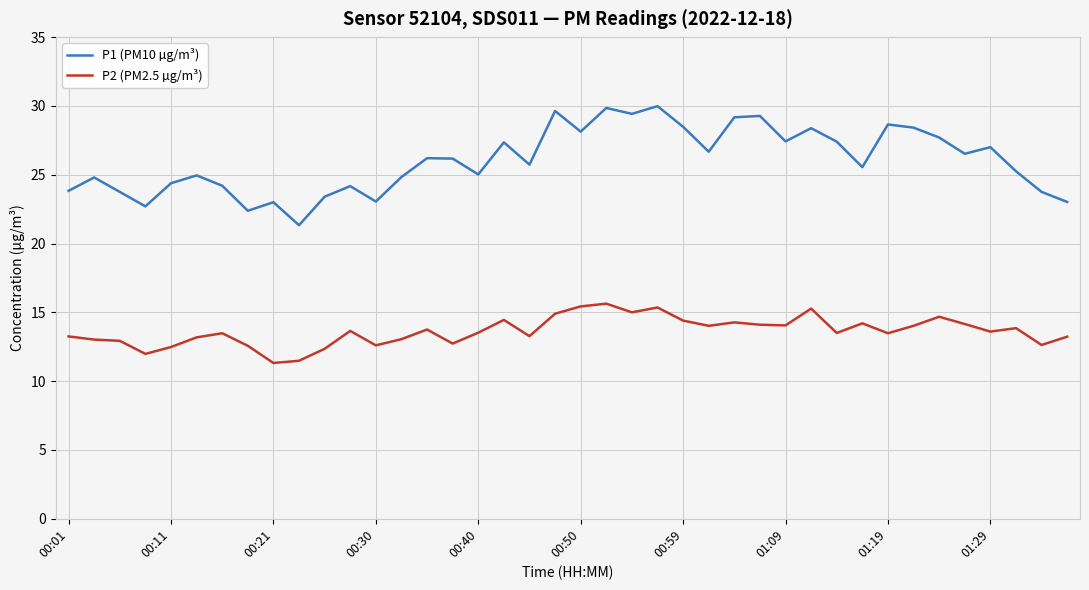

What is the minimum value for P2 (PM2.5 µg/m³)?

11.3